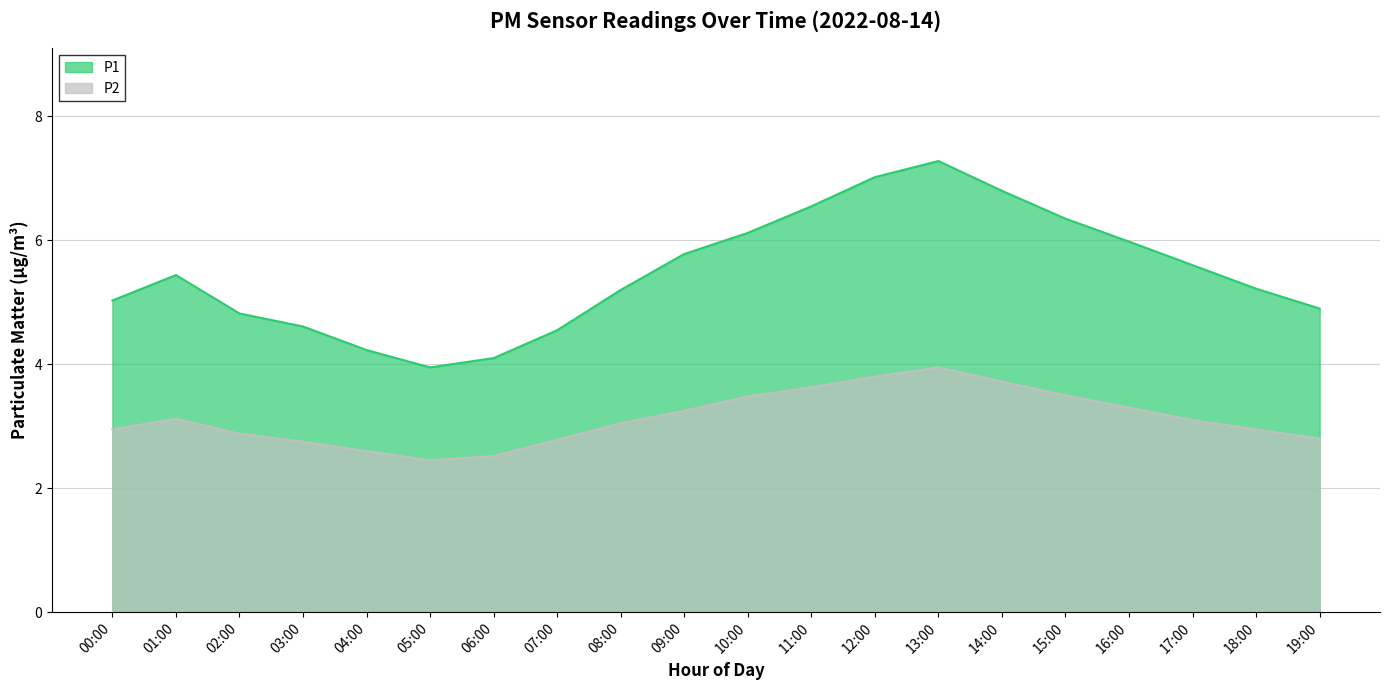

What is the value of the P2 point at the 4th from the left?

2.8